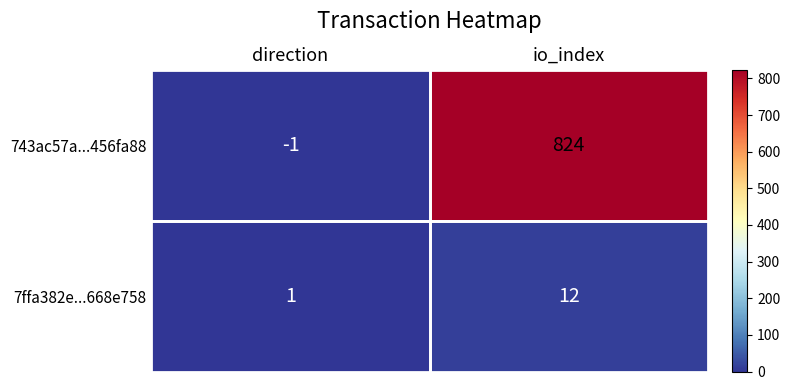

Between direction and io_index, which series saw the biggest shift?

743ac57a...456fa88